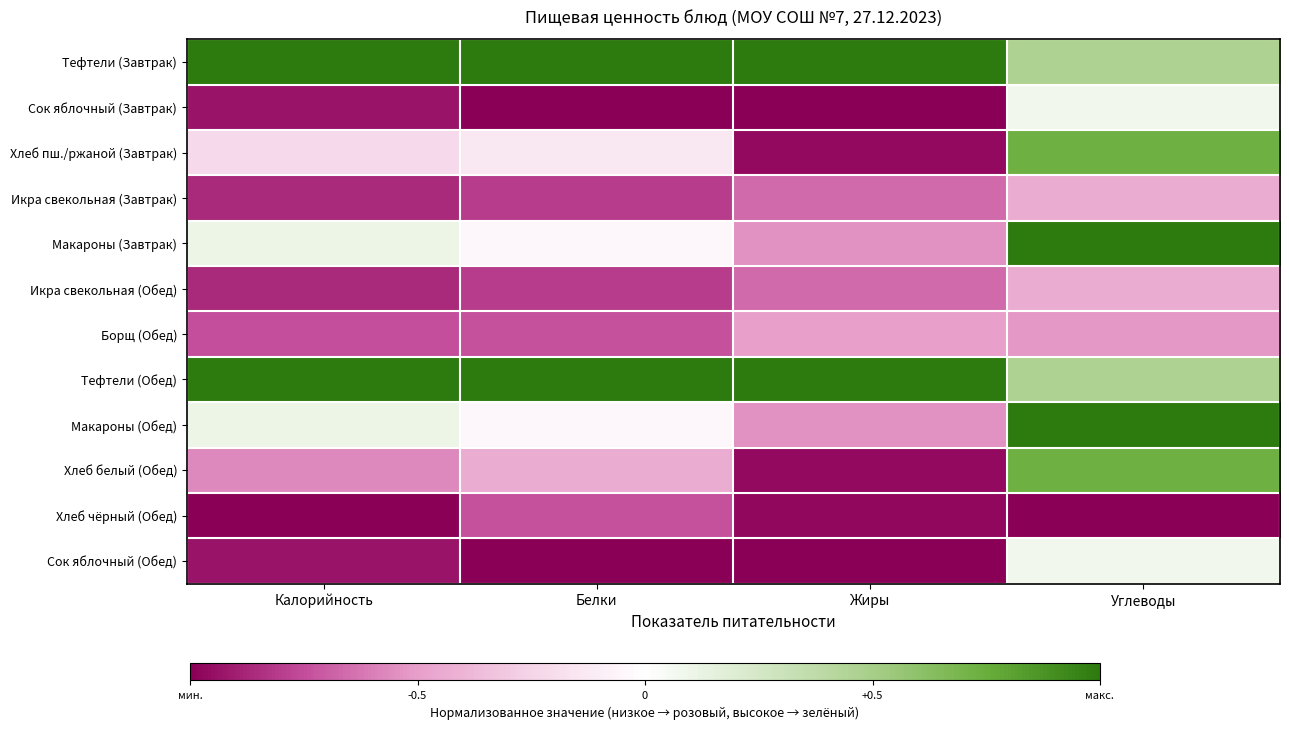

How many distinct data groups are displayed?

12